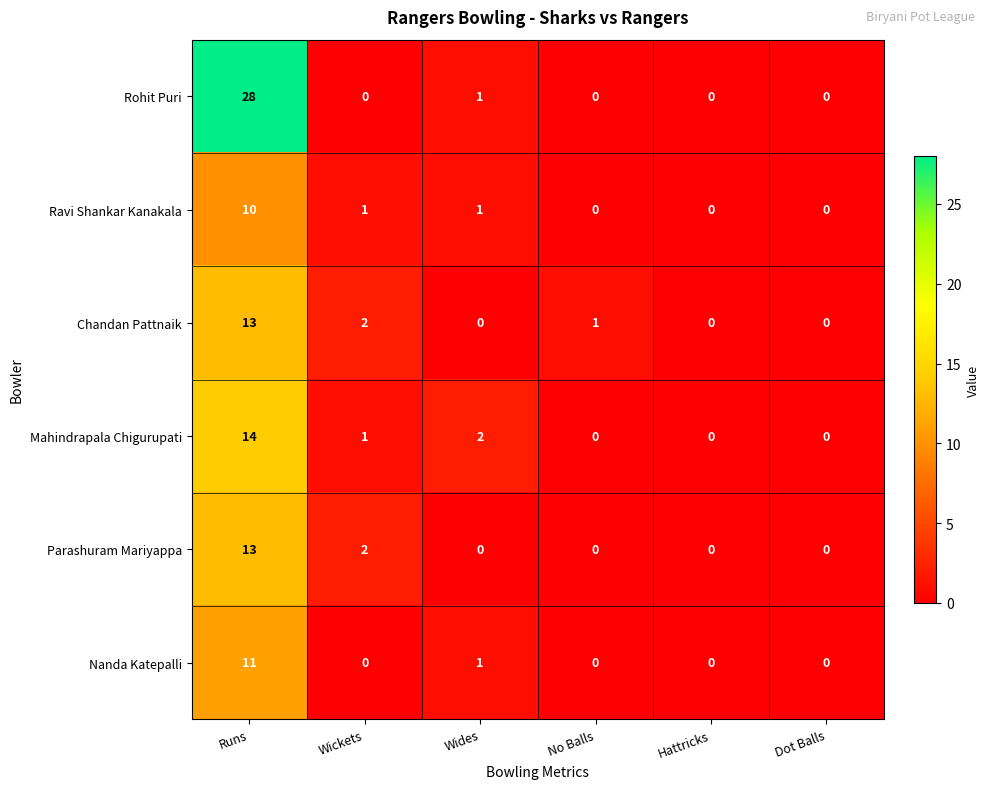

What is the maximum value for Nanda Katepalli?

11